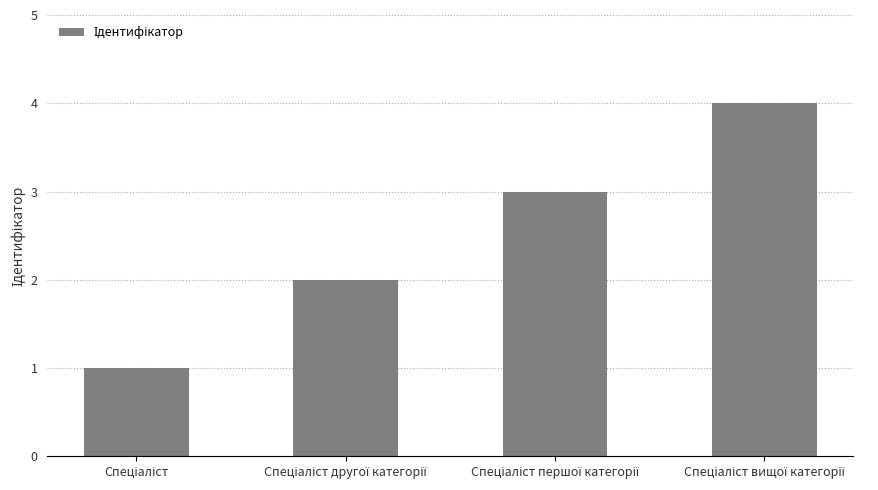

What is the sum of all values?

10